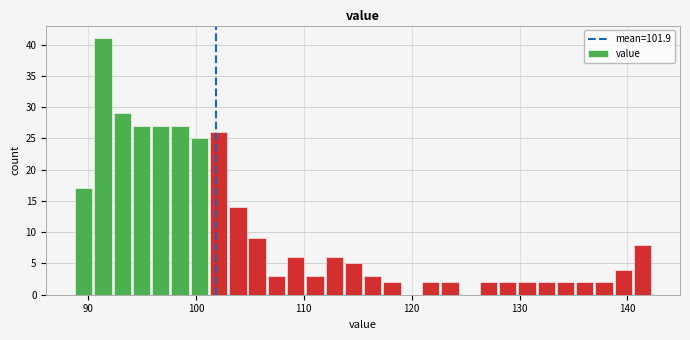

Read against the x-axis, roughly where is the centre of the tallest bar?

91